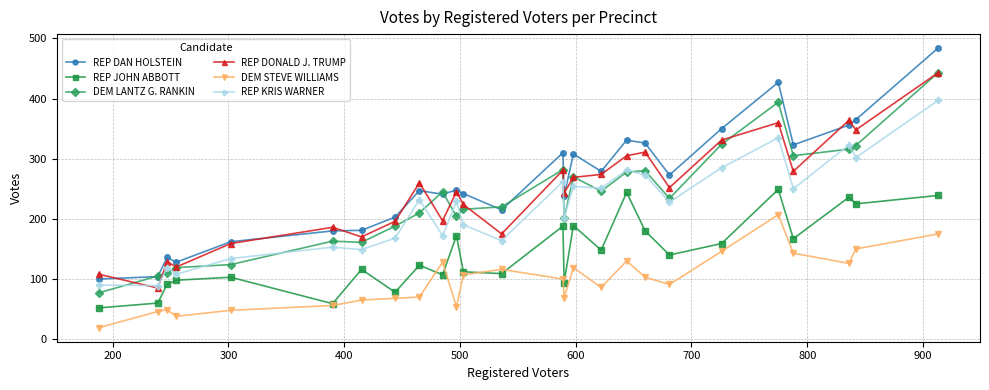

True or false: DEM LANTZ G. RANKIN and DEM STEVE WILLIAMS intersect in this chart.

False